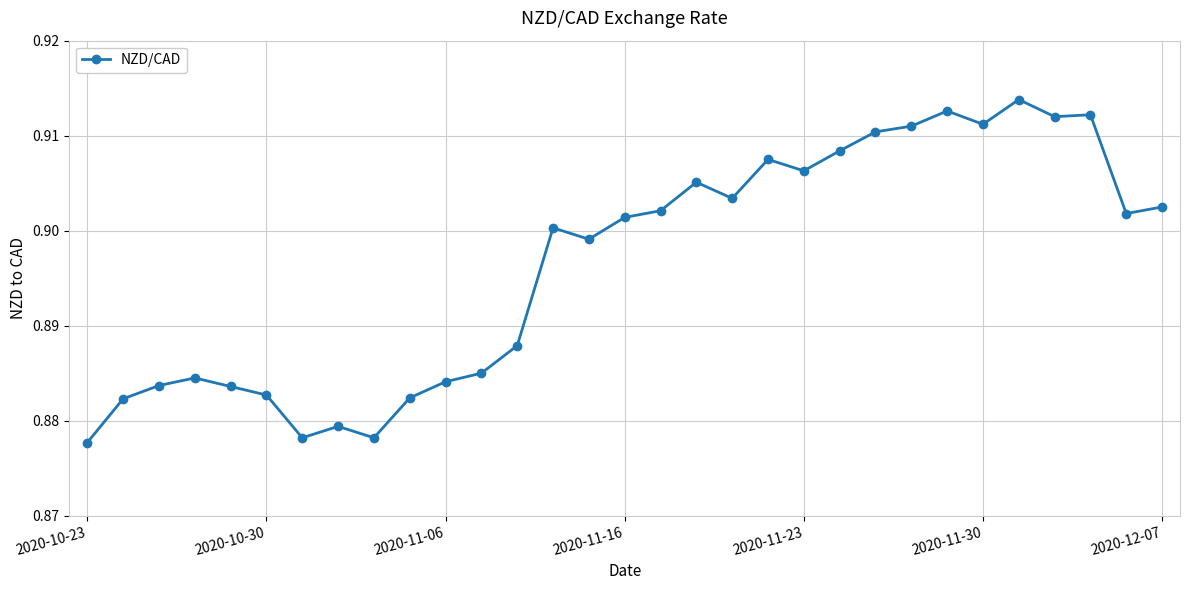

What is the sum of all values?

27.8